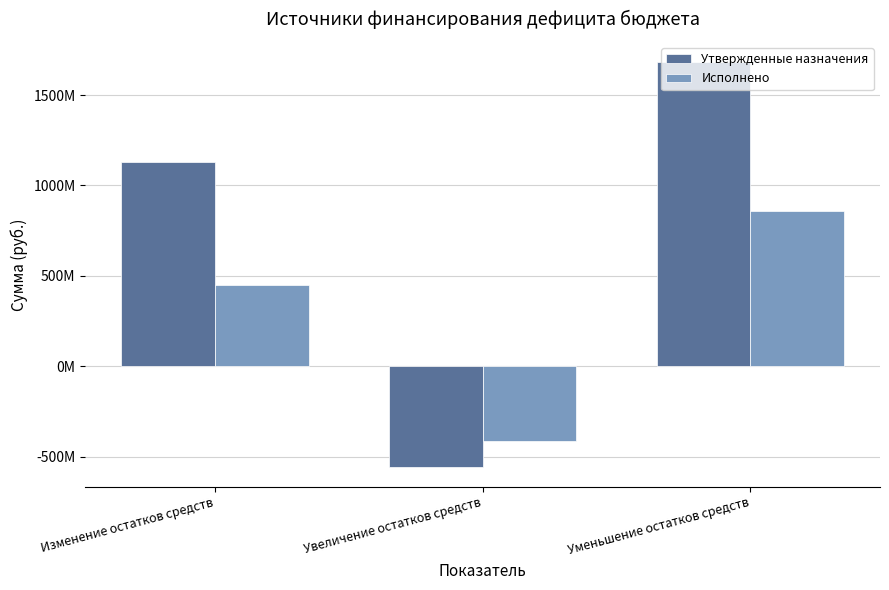

What are all the series names shown in the legend?

Утвержденные назначения, Исполнено